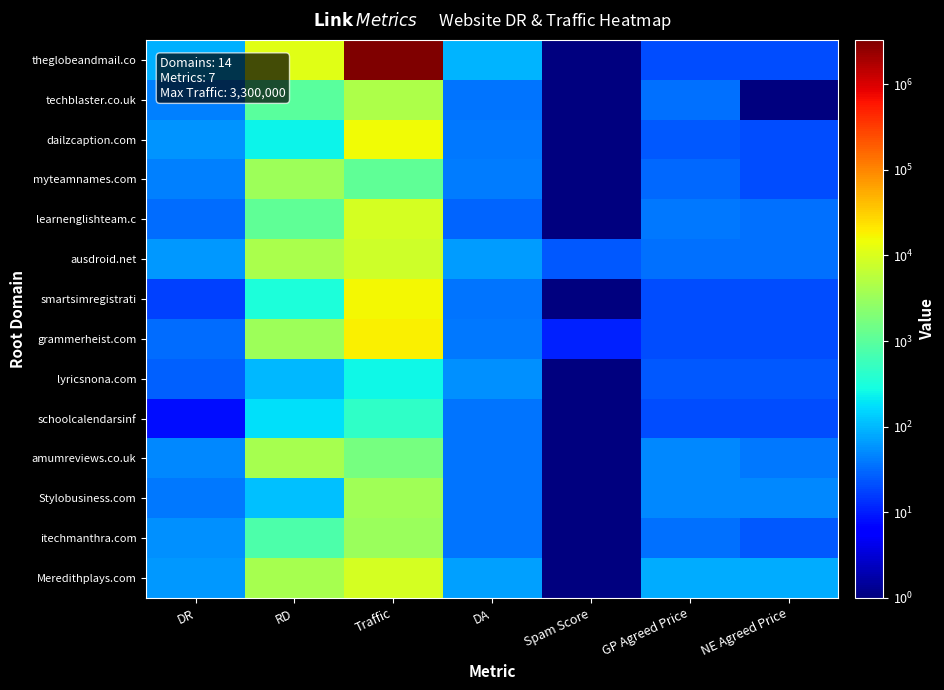

Reading left to right, what are all the values shown in this chart?

theglobeandmail.co: DR=90.0	RD=11600.0	Traffic=3300000.0	DA=92.0	Spam Score=1.0	GP Agreed Price=20.0	NE Agreed Price=20.0
techblaster.co.uk: DR=43.0	RD=1000.0	Traffic=4400.0	DA=37.0	Spam Score=1.0	GP Agreed Price=35.0	NE Agreed Price=0.1
dailzcaption.com: DR=59.0	RD=241.0	Traffic=15400.0	DA=40.0	Spam Score=1.0	GP Agreed Price=25.0	NE Agreed Price=20.0
myteamnames.com: DR=43.0	RD=3300.0	Traffic=1100.0	DA=42.0	Spam Score=1.0	GP Agreed Price=30.0	NE Agreed Price=20.0
learnenglishteam.c: DR=33.0	RD=1100.0	Traffic=8900.0	DA=29.0	Spam Score=1.0	GP Agreed Price=40.0	NE Agreed Price=35.0
ausdroid.net: DR=62.0	RD=4200.0	Traffic=8100.0	DA=65.0	Spam Score=24.0	GP Agreed Price=35.0	NE Agreed Price=35.0
smartsimregistrati: DR=17.0	RD=321.0	Traffic=16800.0	DA=36.0	Spam Score=1.0	GP Agreed Price=20.0	NE Agreed Price=20.0
grammerheist.com: DR=32.0	RD=3300.0	Traffic=18000.0	DA=40.0	Spam Score=11.0	GP Agreed Price=20.0	NE Agreed Price=20.0
lyricsnona.com: DR=27.0	RD=97.0	Traffic=260.0	DA=54.0	Spam Score=1.0	GP Agreed Price=25.0	NE Agreed Price=25.0
schoolcalendarsinf: DR=8.0	RD=178.0	Traffic=454.0	DA=37.0	Spam Score=1.0	GP Agreed Price=20.0	NE Agreed Price=20.0
amumreviews.co.uk: DR=49.0	RD=4000.0	Traffic=1700.0	DA=37.0	Spam Score=1.0	GP Agreed Price=50.0	NE Agreed Price=40.0
Stylobusiness.com: DR=40.0	RD=112.0	Traffic=3500.0	DA=36.0	Spam Score=1.0	GP Agreed Price=50.0	NE Agreed Price=50.0
itechmanthra.com: DR=56.0	RD=788.0	Traffic=3100.0	DA=37.0	Spam Score=1.0	GP Agreed Price=35.0	NE Agreed Price=25.0
Meredithplays.com: DR=62.0	RD=4000.0	Traffic=9200.0	DA=69.0	Spam Score=1.0	GP Agreed Price=85.0	NE Agreed Price=85.0